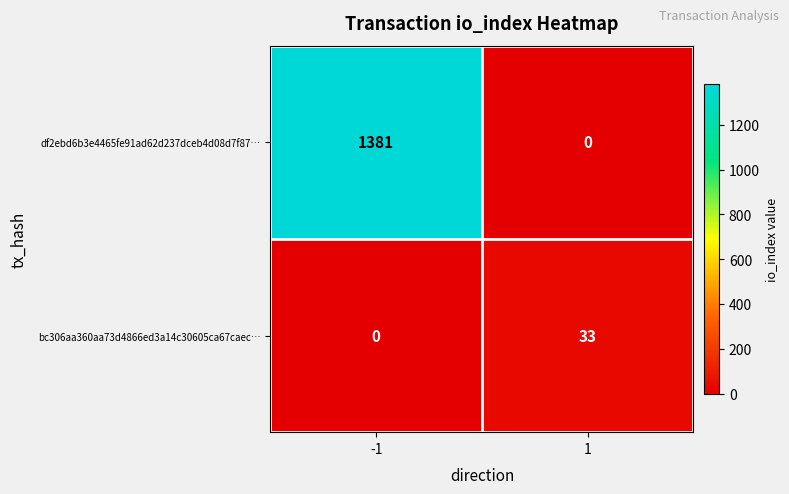

Between -1 and 1, which series saw the biggest shift?

df2ebd6b3e4465fe91ad62d237dceb4d08d7f87…